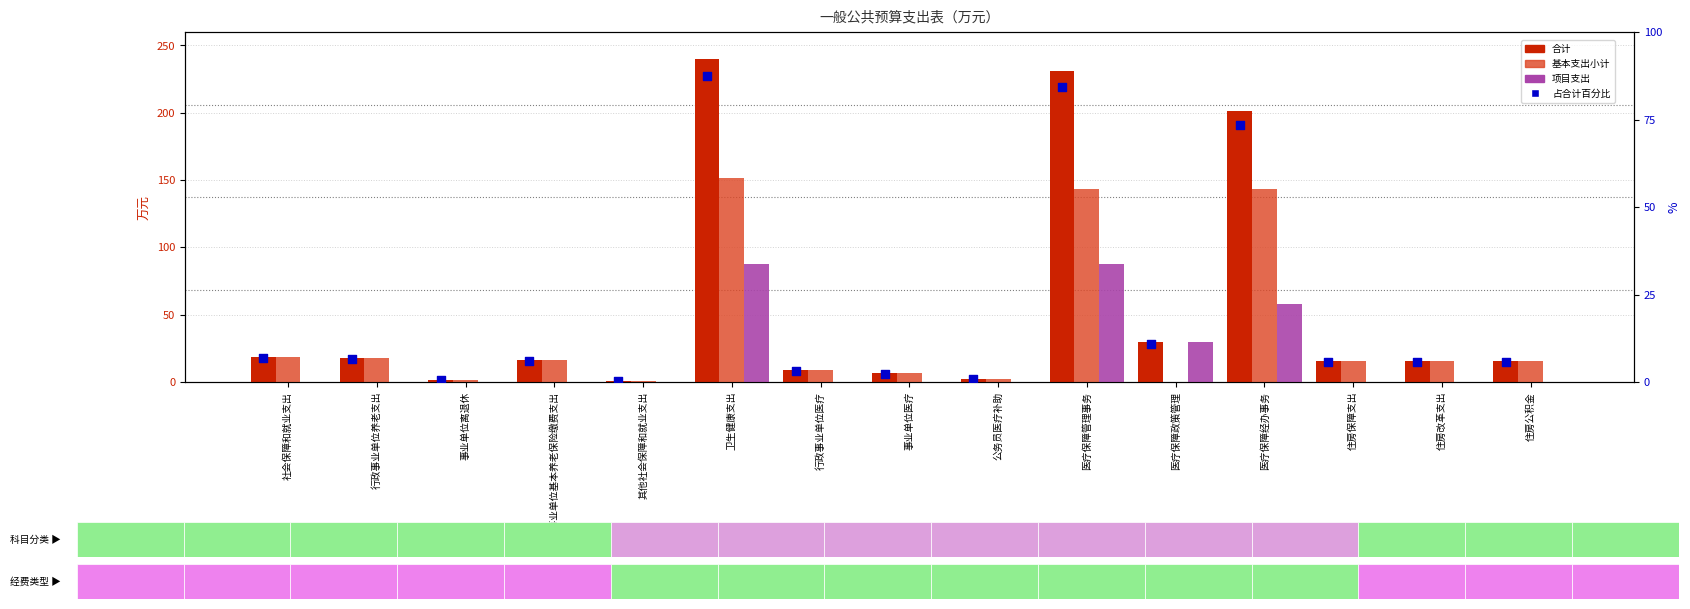

At how many categories does at least one series exceed 28?

4